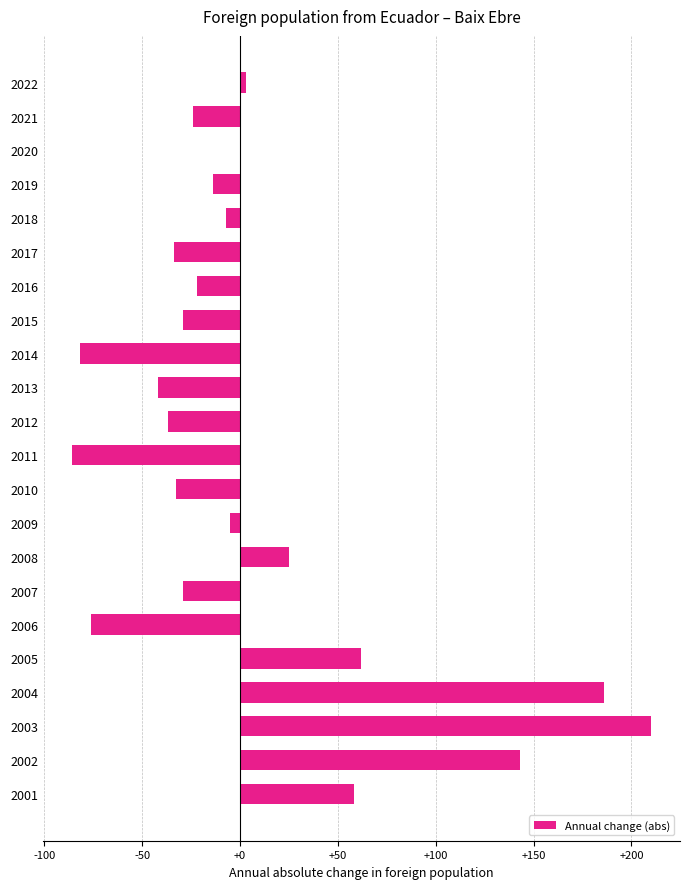

How many data points does each series have?

22